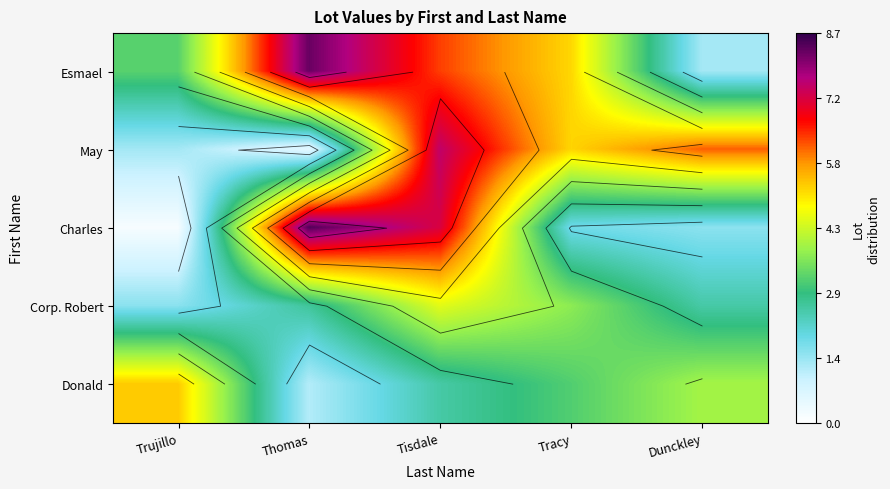

What is the average value of the Charles series?

3.9